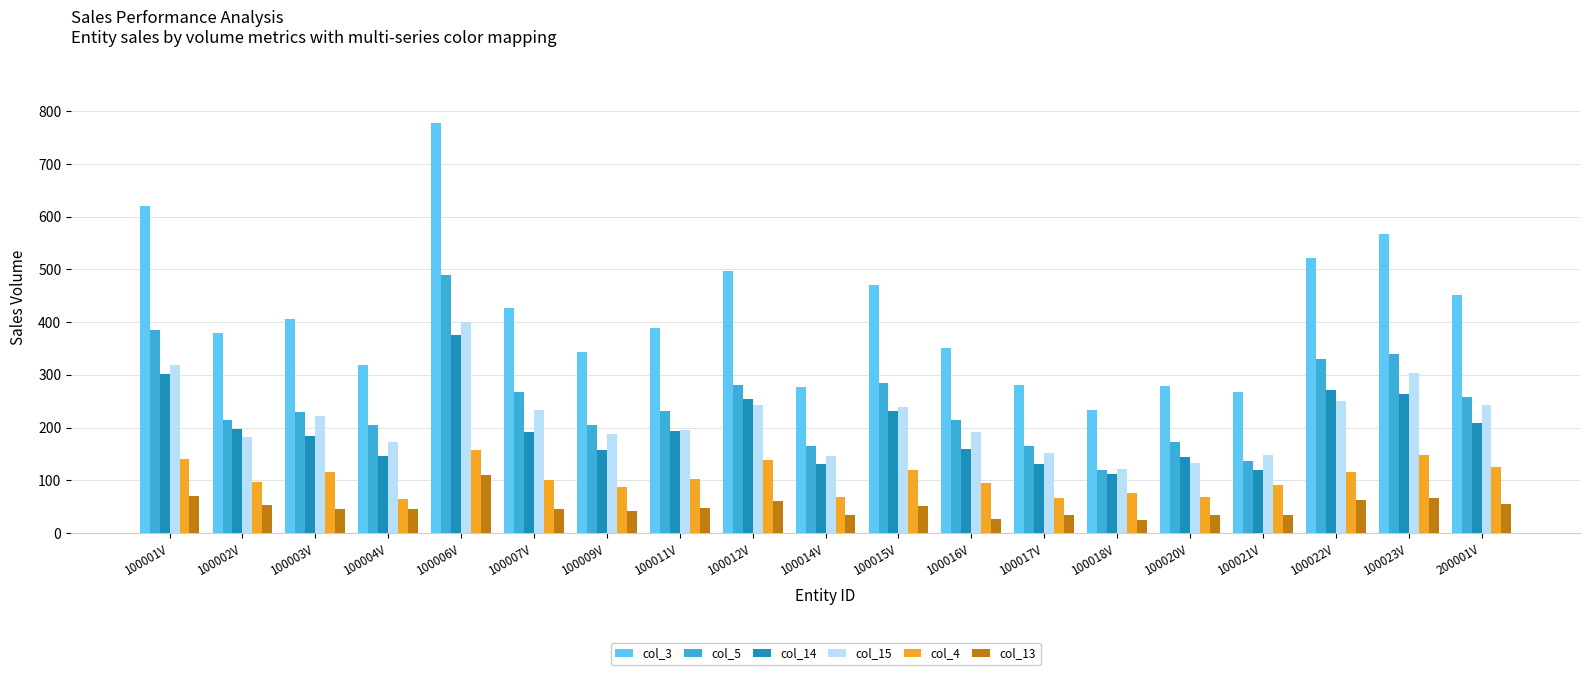

Is it true that col_13 equals 19 at 200001V?

False